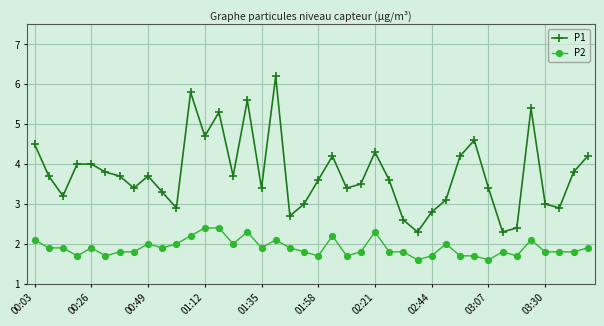

How many lines are shown in the chart?

2